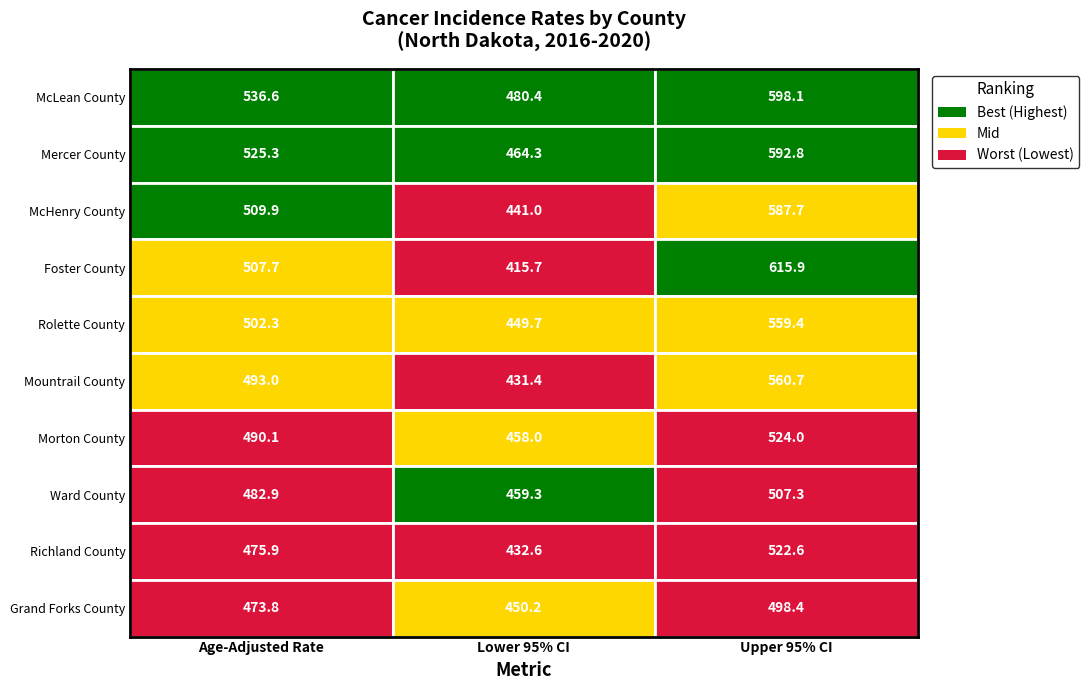

What is the greatest value displayed?

615.9